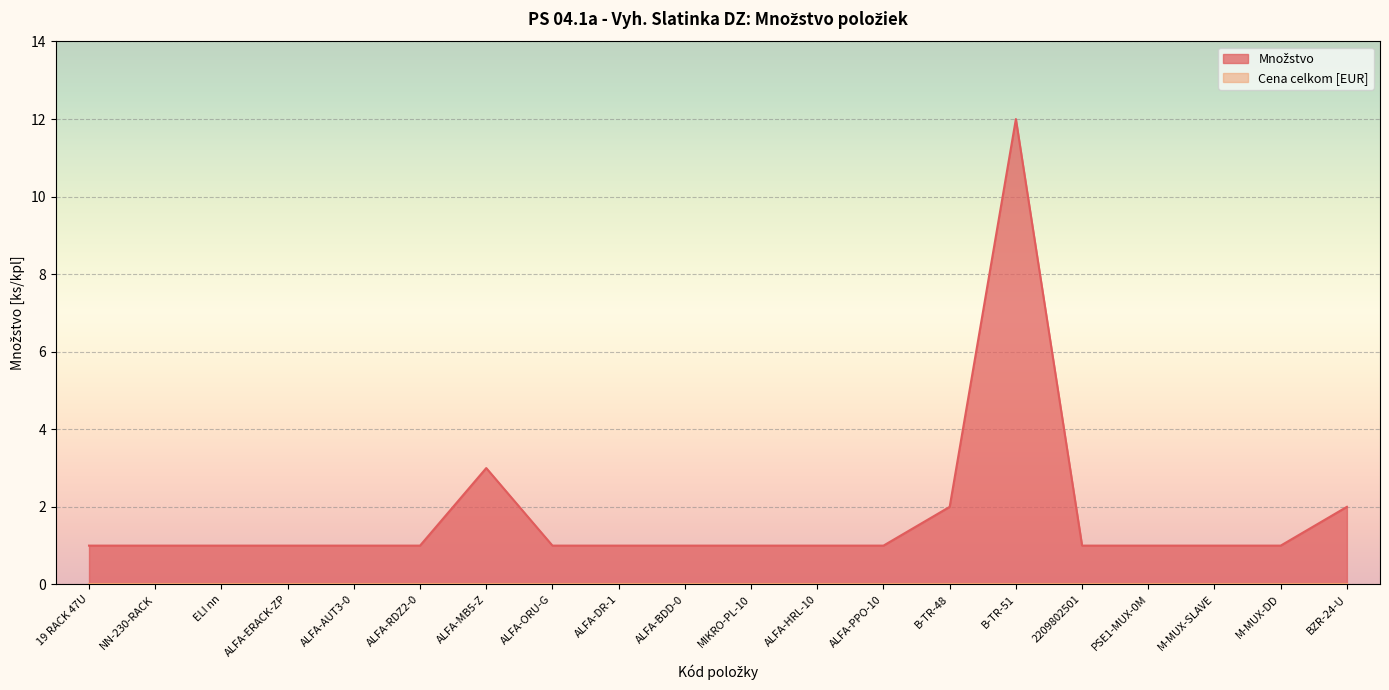

Rank the categories by value from lowest to highest.

19 RACK 47U, NN-230-RACK, ELI nn, ALFA-ERACK-ZP, ALFA-AUT3-0, ALFA-RDZ2-0, ALFA-ORU-G, ALFA-DR-1, ALFA-BDD-0, MIKRO-PL-10, ALFA-HRL-10, ALFA-PPO-10, 2209802501, PSE1-MUX-0M, M-MUX-SLAVE, M-MUX-DD, B-TR-48, BZR-24-U, ALFA-MB5-Z, B-TR-51